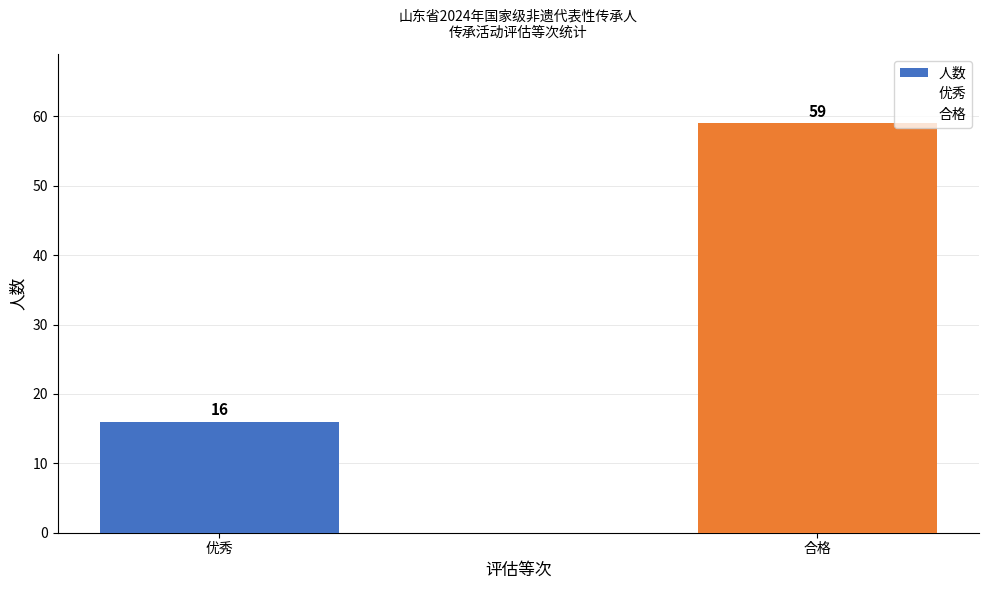

Reading left to right, list all the values displayed in this chart.

16	59